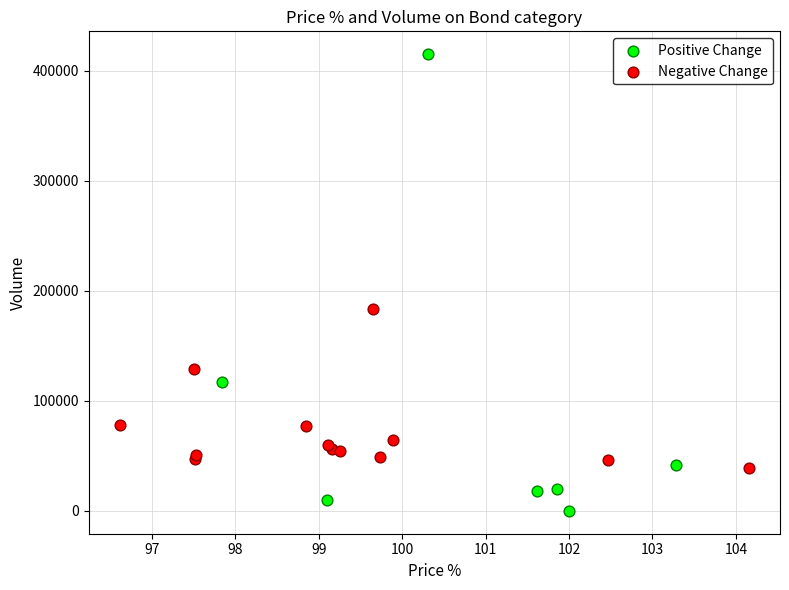

Which series has the largest Y range (max minus min)?

Positive Change